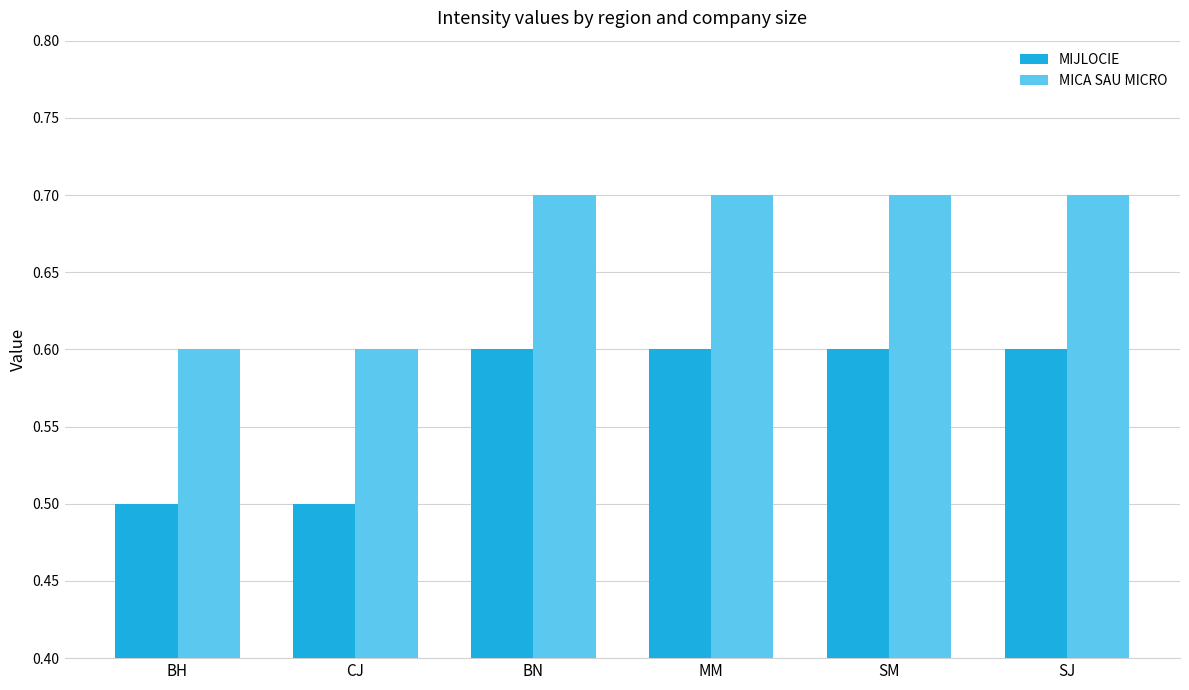

At how many categories does at least one series exceed 0?

6